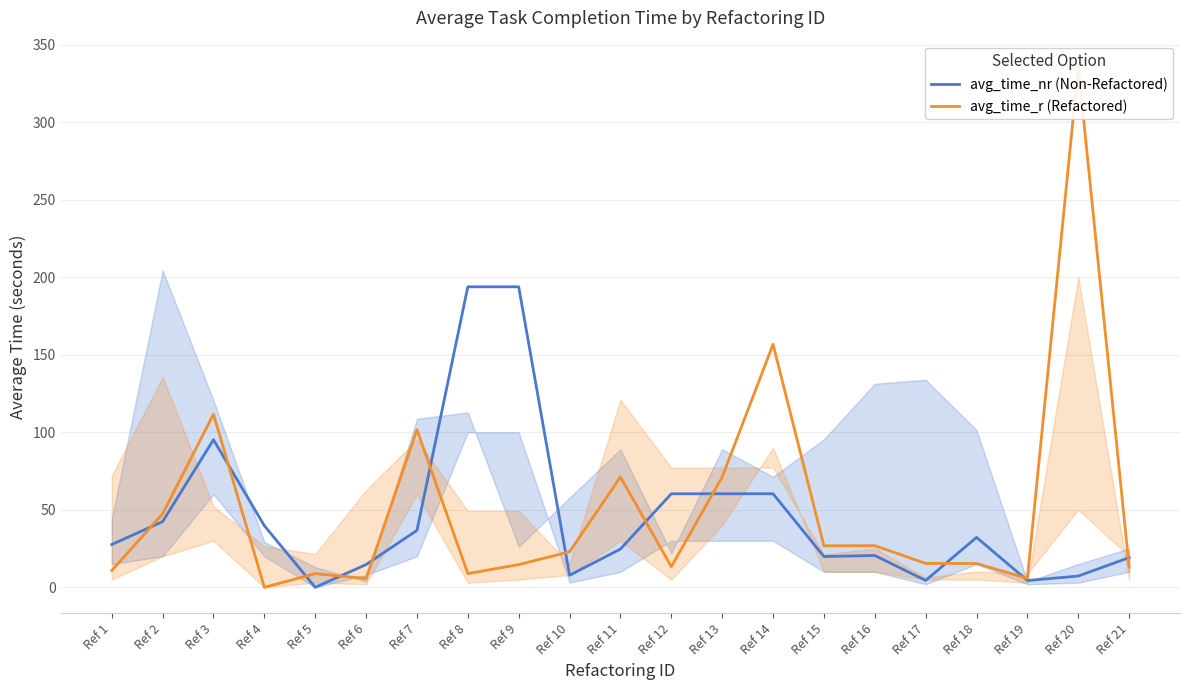

True or false: avg_time_r (Refactored) has a value of 38.3 at Ref 16.

False